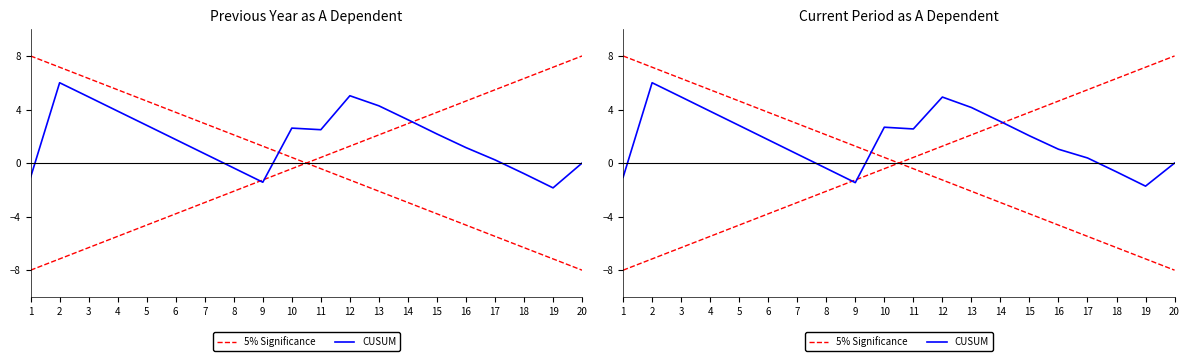

The value of 5% Significance at 13 is 3.0. True or false?

False